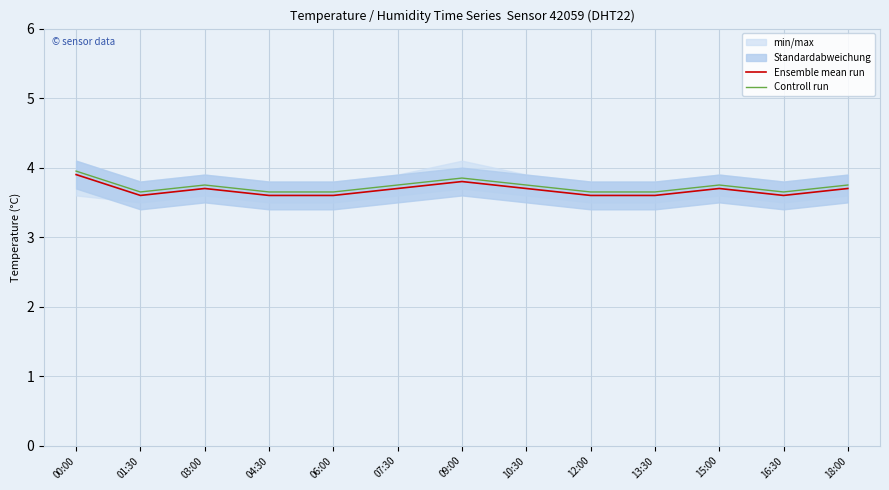

The value of Ensemble mean run at 01:30 is 5.3. True or false?

False